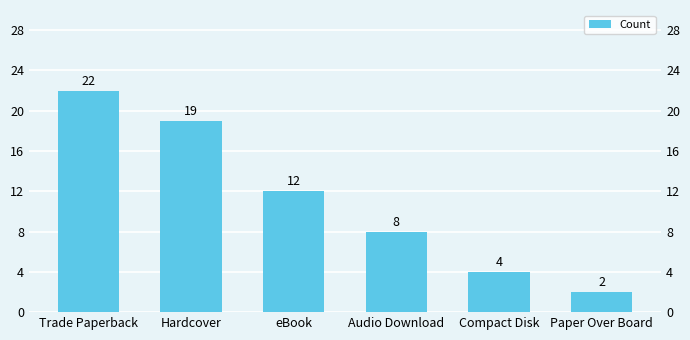

Which category has the highest value across all series?

Trade Paperback